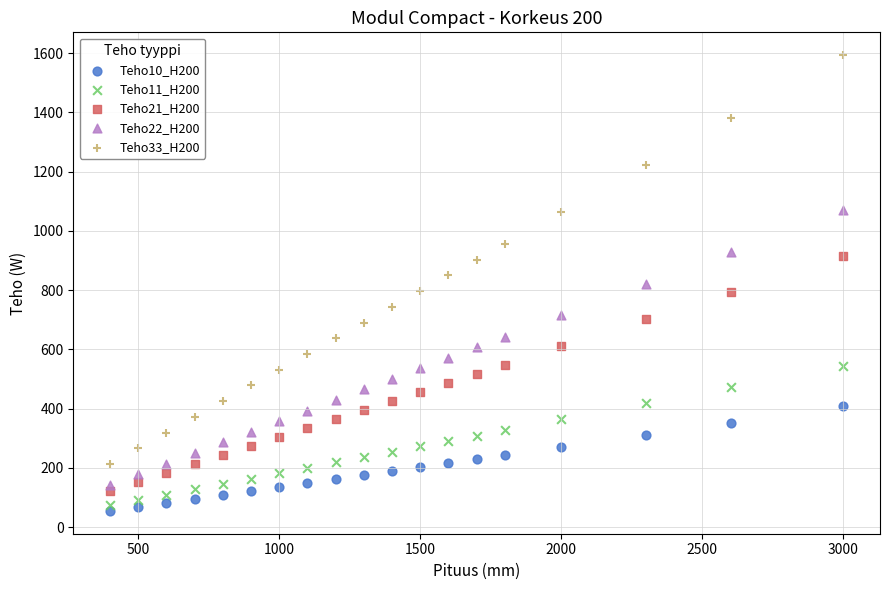

Which series has the largest Y range (max minus min)?

Teho33_H200